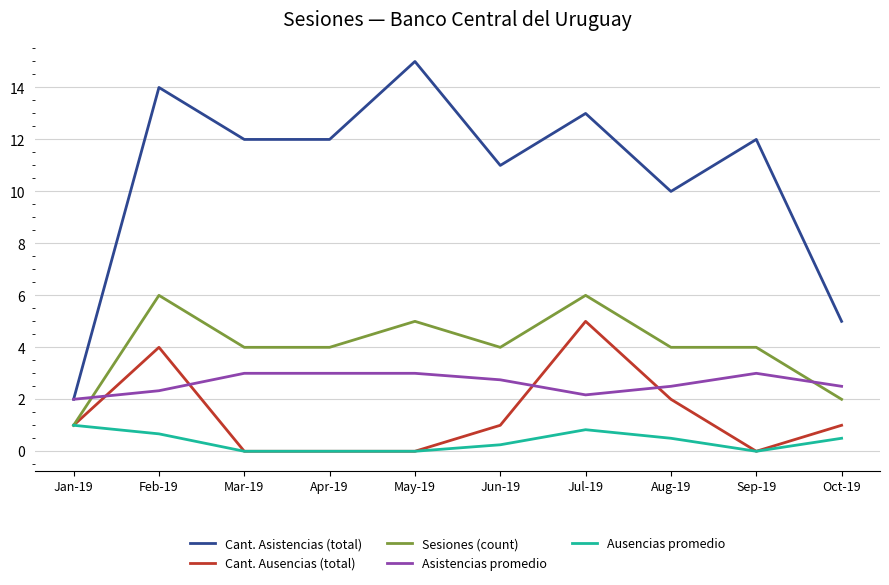

How many Sesiones (count) values are between 4 and 5?

6